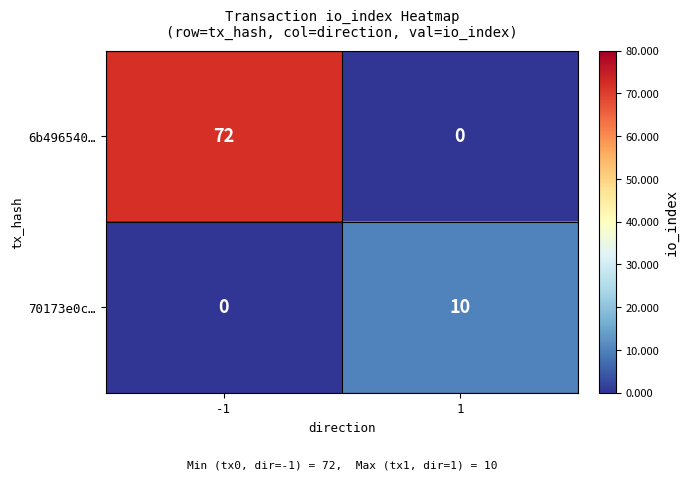

Which series has the largest total across all categories?

6b496540…